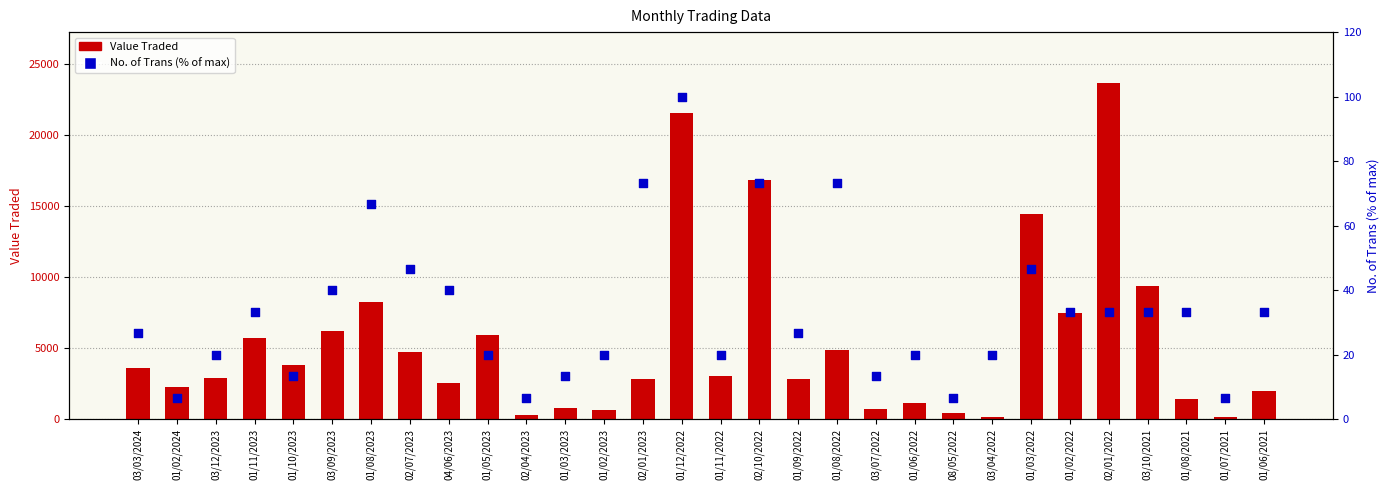

Is the value of Value Traded at 01/03/2023 greater than the value of No. of Trans (% of max) at 01/03/2023?

Yes